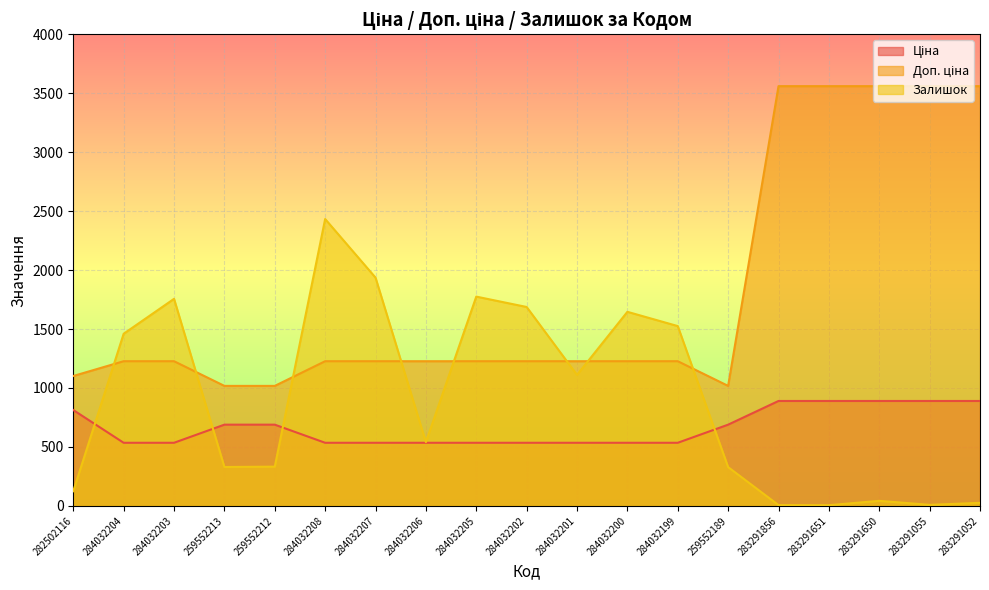

Rank the series by their average value, from highest to lowest.

Доп. ціна, Залишок, Ціна